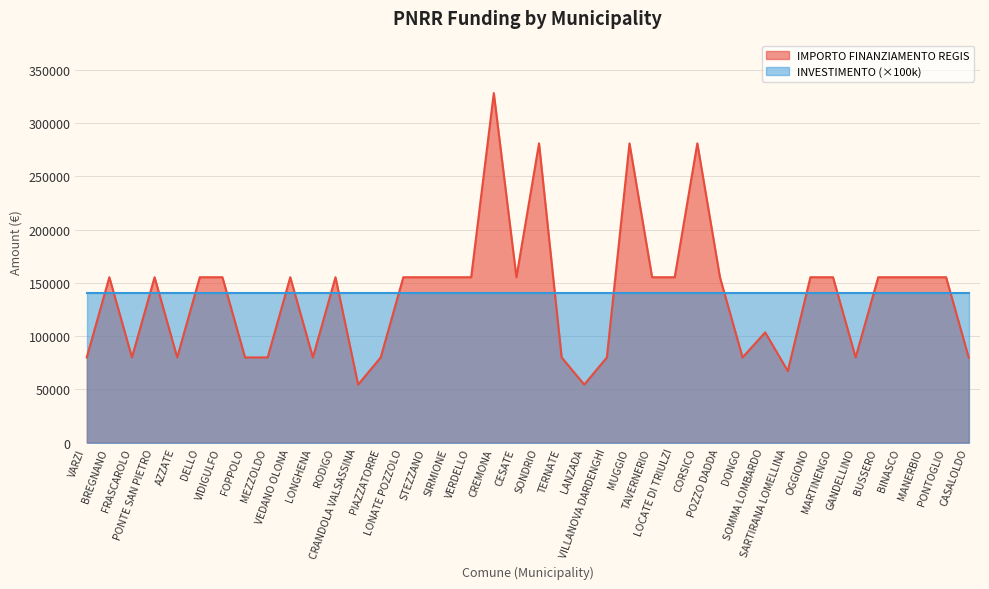

What is the average value?

137853